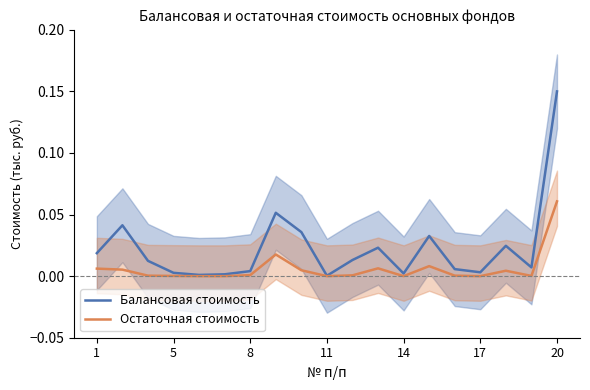

At which label does Остаточная стоимость reach its peak?

20